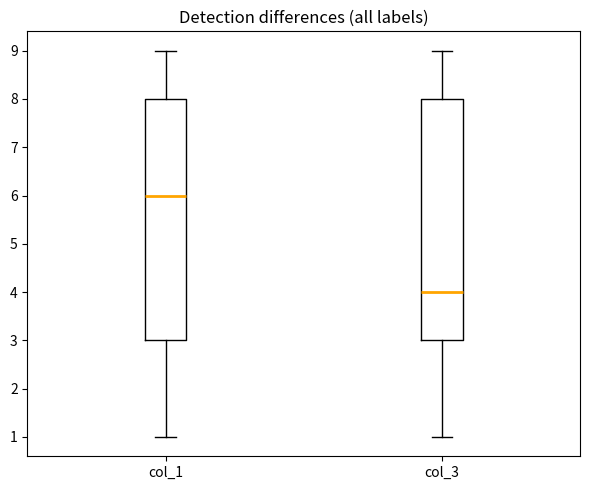

Reading left to right, transcribe this box plot: for each box, give where its median line is, the range the box spans, and where its two whiskers end, as read against the y-axis. The values are not printed on the chart, so give them approximately, as read against the axis.

col_1: median 6, box 3 to 8, whiskers 1 to 9
col_3: median 4, box 3 to 8, whiskers 1 to 9